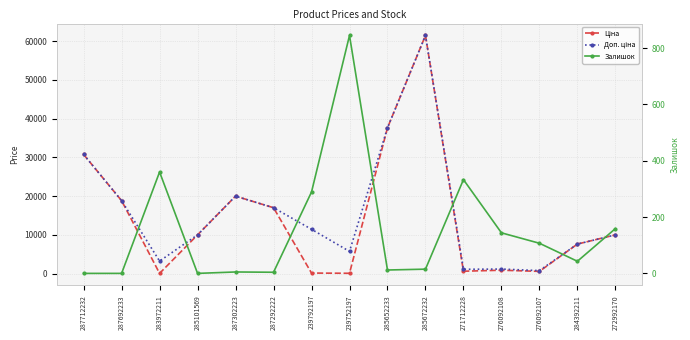

What is the label of the 7th point from the right?

285652233